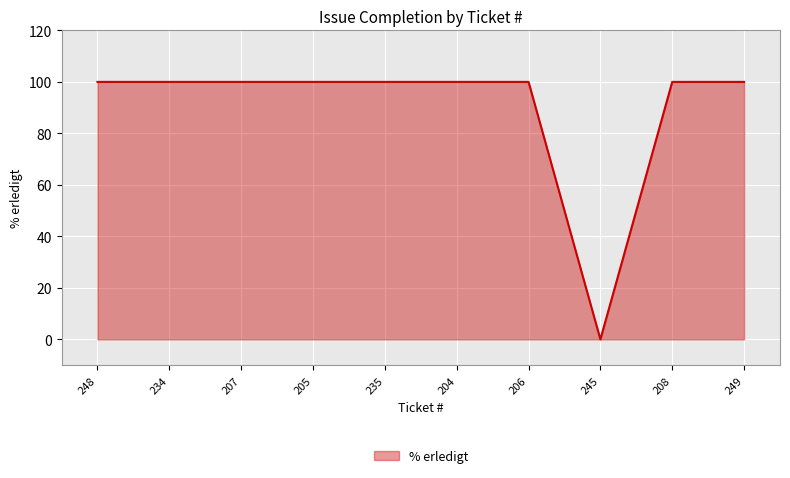

True or false: the data shows 100 at 206.

True